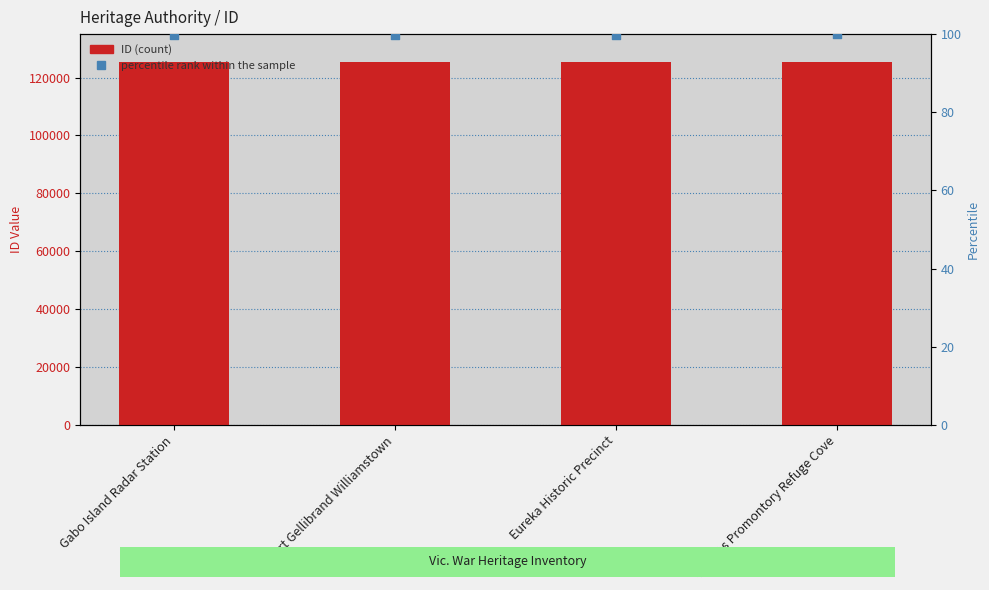

Which series has the largest total across all categories?

ID